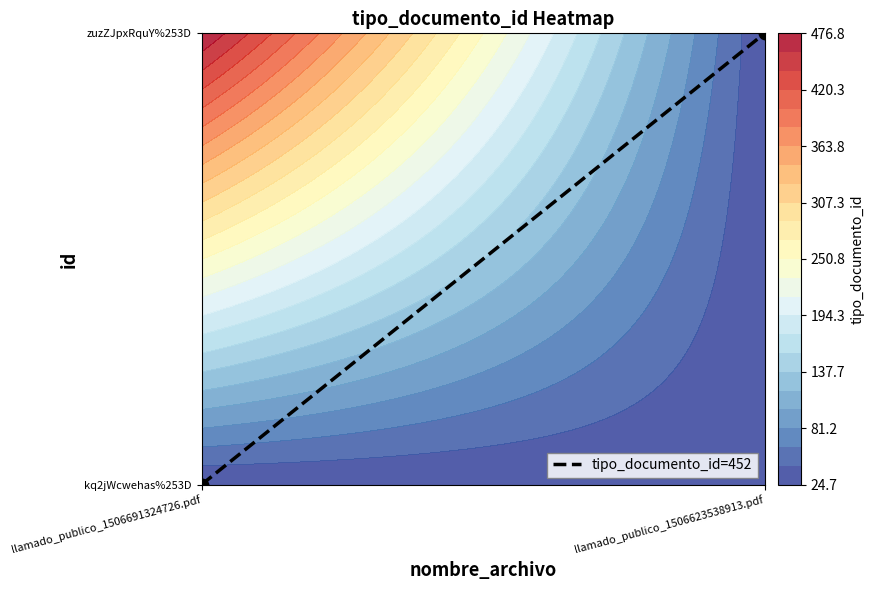

Rank the categories by value from highest to lowest.

llamado_publico_1506623538913.pdf, llamado_publico_1506691324726.pdf